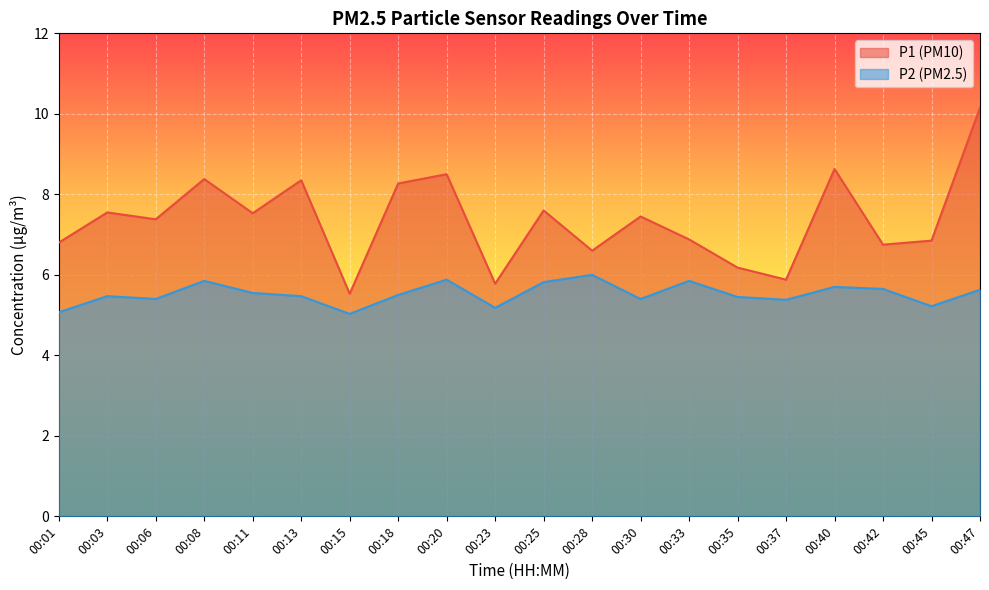

Reading right to left, what are all the values shown in this chart?

P1: 10.2	6.8	6.8	8.6	5.9	6.2	6.9	7.5	6.6	7.6	5.8	8.5	8.3	5.5	8.3	7.5	8.4	7.4	7.5	6.8
P2: 5.6	5.2	5.7	5.7	5.4	5.5	5.8	5.4	6.0	5.8	5.2	5.9	5.5	5.0	5.5	5.5	5.8	5.4	5.5	5.1